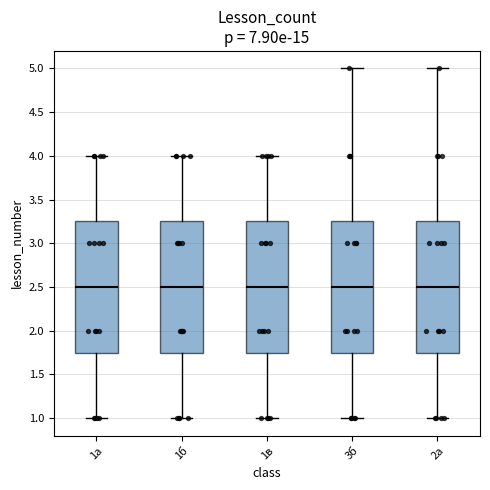

Reading left to right, read every box against the y-axis: the position of its median line, the range the box covers, and the ends of its whiskers. The values are not printed on the chart, so give them approximately, as read against the axis.

1а: median 2.50, box 1.75 to 3.25, whiskers 1.00 to 4.00
1б: median 2.50, box 1.75 to 3.25, whiskers 1.00 to 4.00
1в: median 2.50, box 1.75 to 3.25, whiskers 1.00 to 4.00
3б: median 2.50, box 1.75 to 3.25, whiskers 1.00 to 5.00
2а: median 2.50, box 1.75 to 3.25, whiskers 1.00 to 5.00